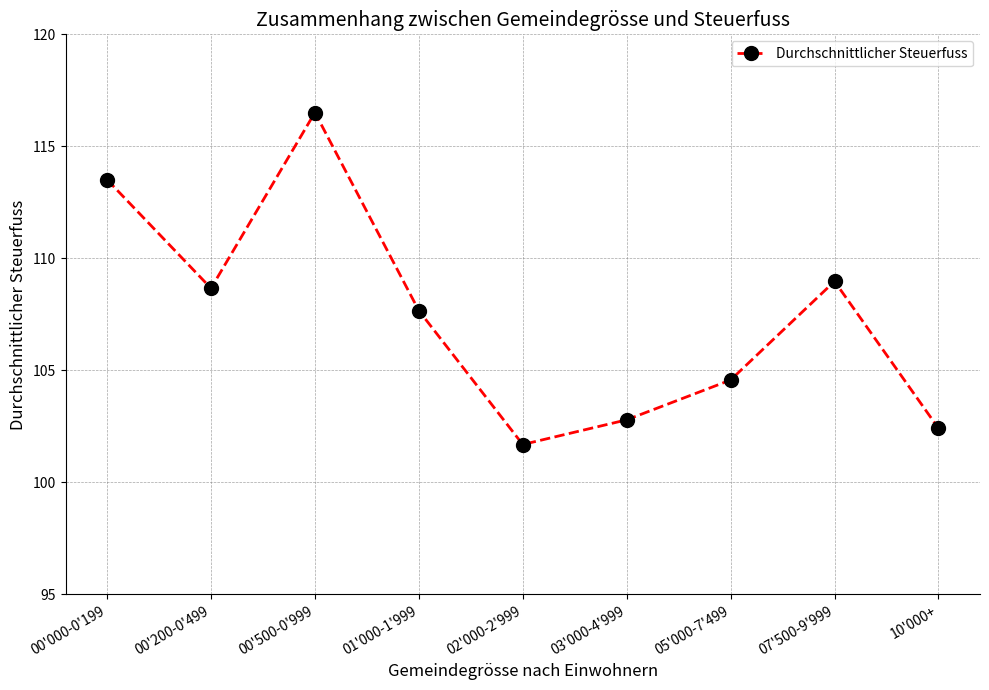

Reading left to right, extract all data points from this chart.

00'000-0'199=113.5	00'200-0'499=108.7	00'500-0'999=116.5	01'000-1'999=107.7	02'000-2'999=101.7	03'000-4'999=102.8	05'000-7'499=104.6	07'500-9'999=109.0	10'000+=102.4